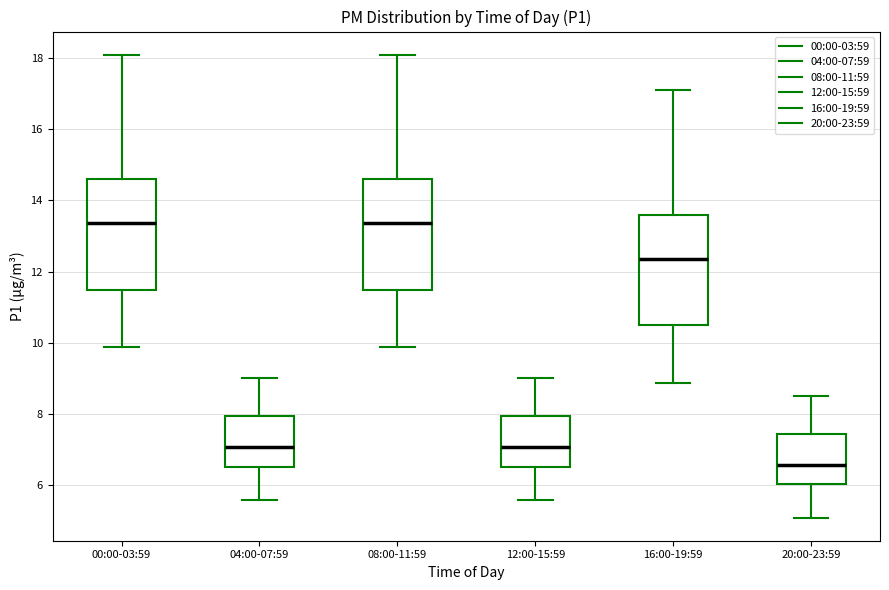

Where is the lower edge of the box for 00:00-03:59 on the y-axis? The values are not printed on the chart, so give them approximately, as read against the axis.

11.4